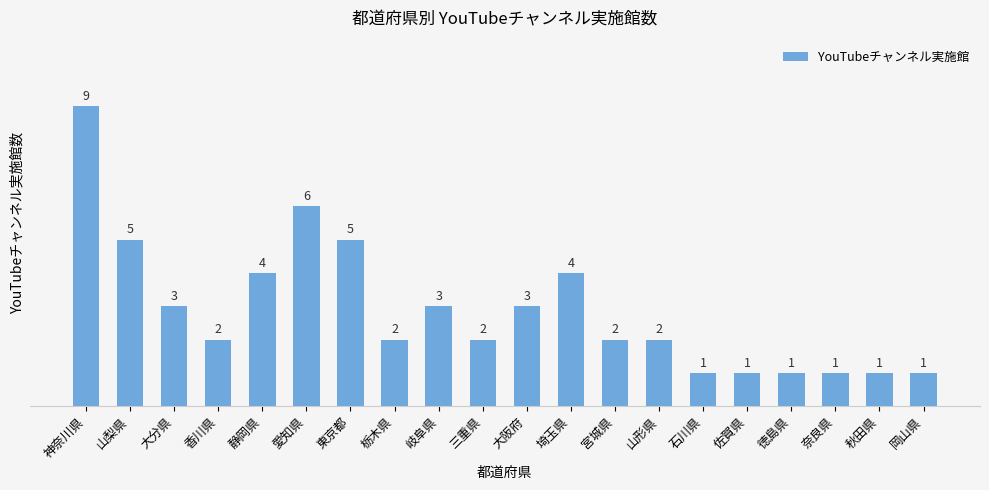

Reading right to left, list all the values displayed in this chart.

岡山県=1	秋田県=1	奈良県=1	徳島県=1	佐賀県=1	石川県=1	山形県=2	宮城県=2	埼玉県=4	大阪府=3	三重県=2	岐阜県=3	栃木県=2	東京都=5	愛知県=6	静岡県=4	香川県=2	大分県=3	山梨県=5	神奈川県=9